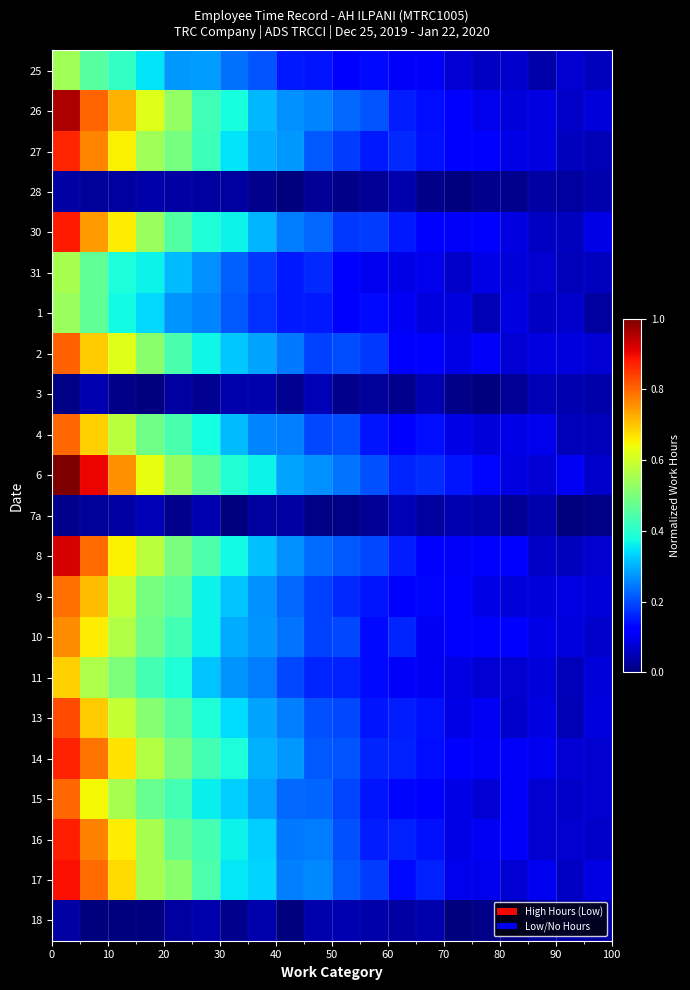

How many series are shown in this chart?

22